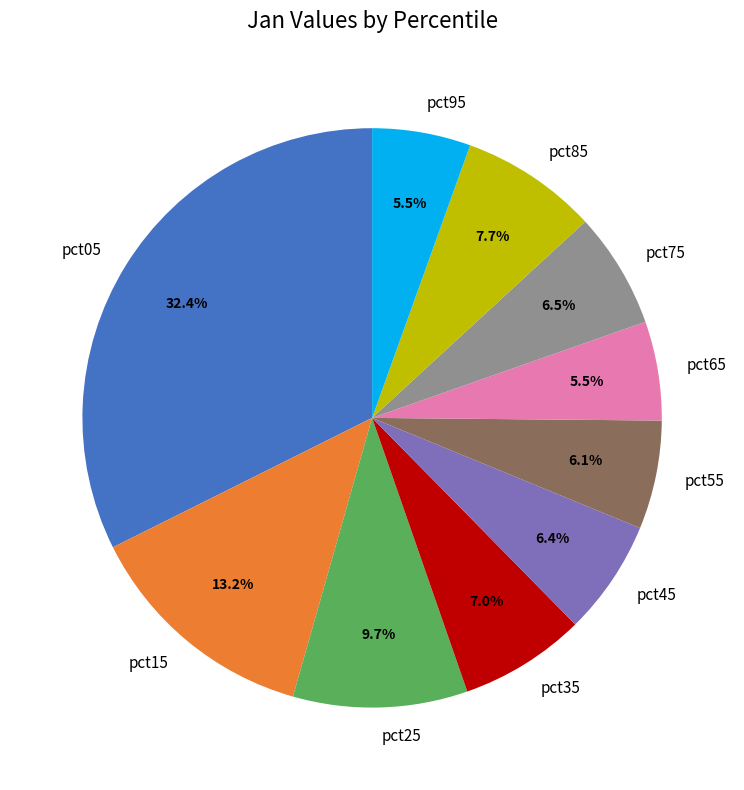

To the nearest percent, what is the difference between the pct05 and pct95 slice percentages?

27%